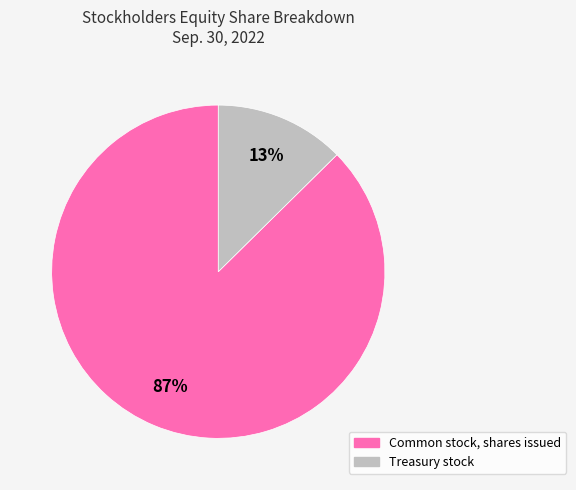

Approximately how many times larger is the value at Treasury stock compared to Common stock, shares issued?

0.1